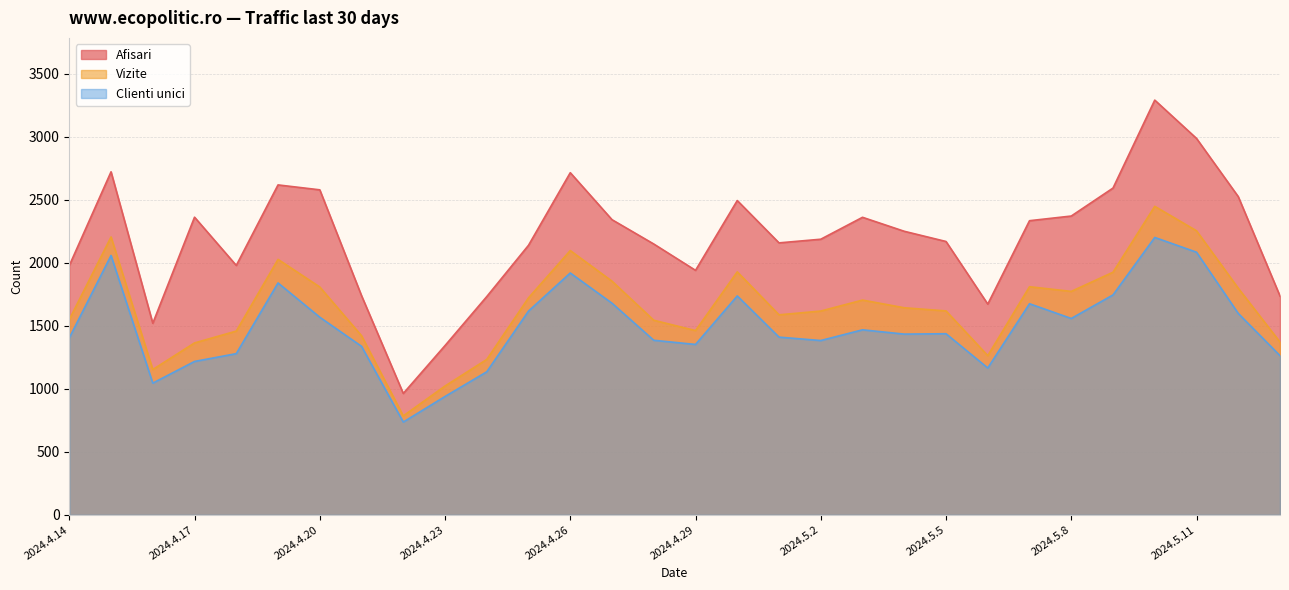

At which category is the sum across all series the highest?

2024.5.10